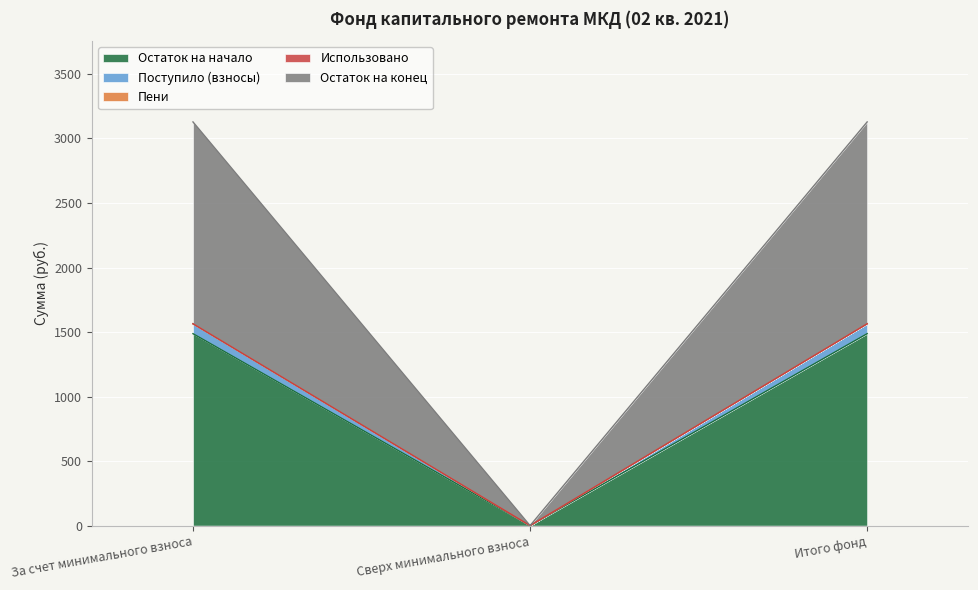

Does the chart display data point markers on the line(s)?

No